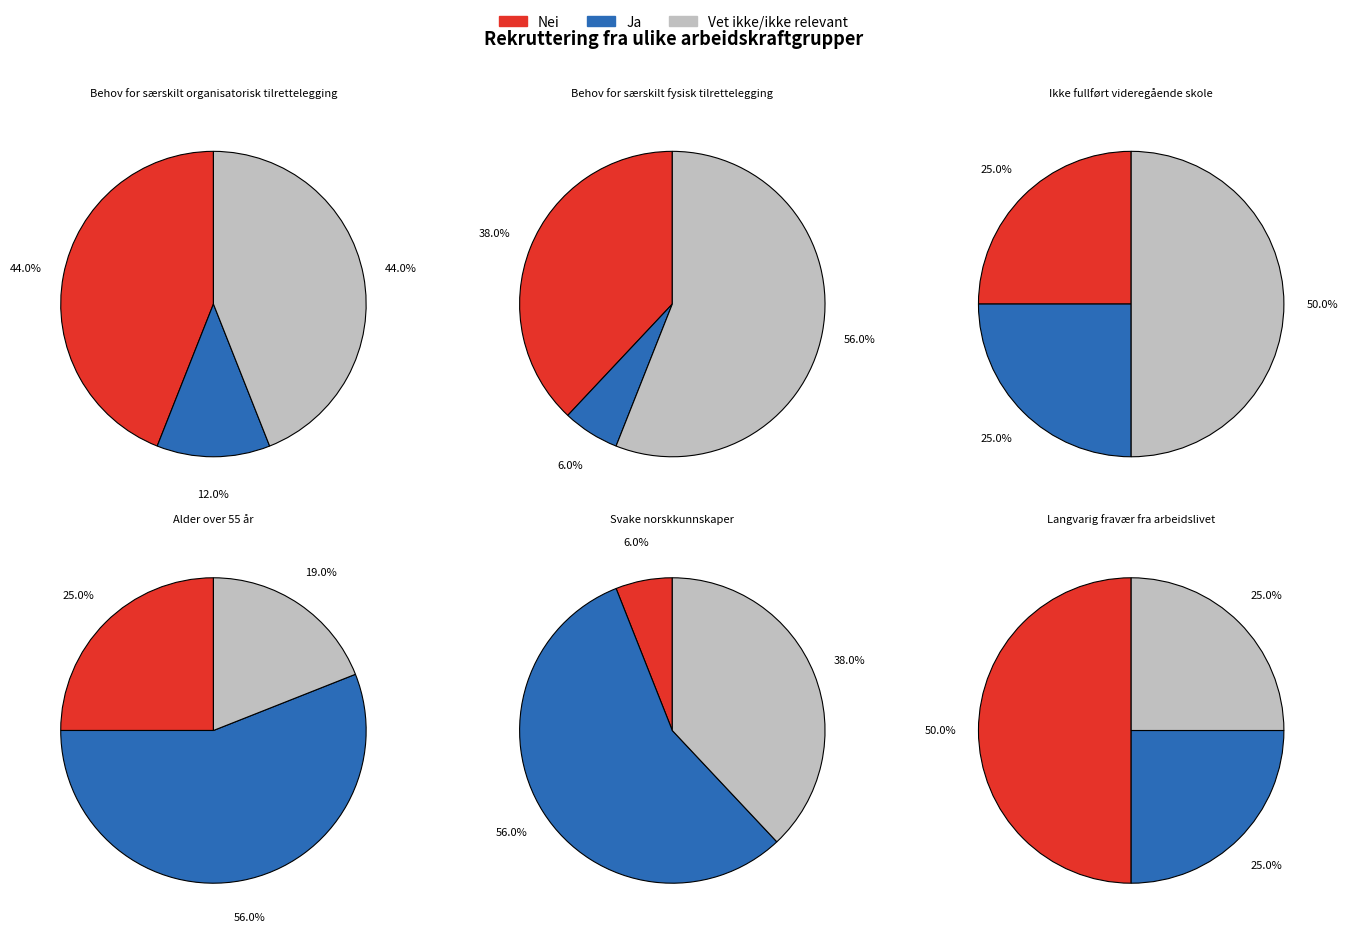

Between Behov for særskilt organisatorisk tilrettelegging and Ikke fullført videregående skole, which series saw the biggest shift?

Nei